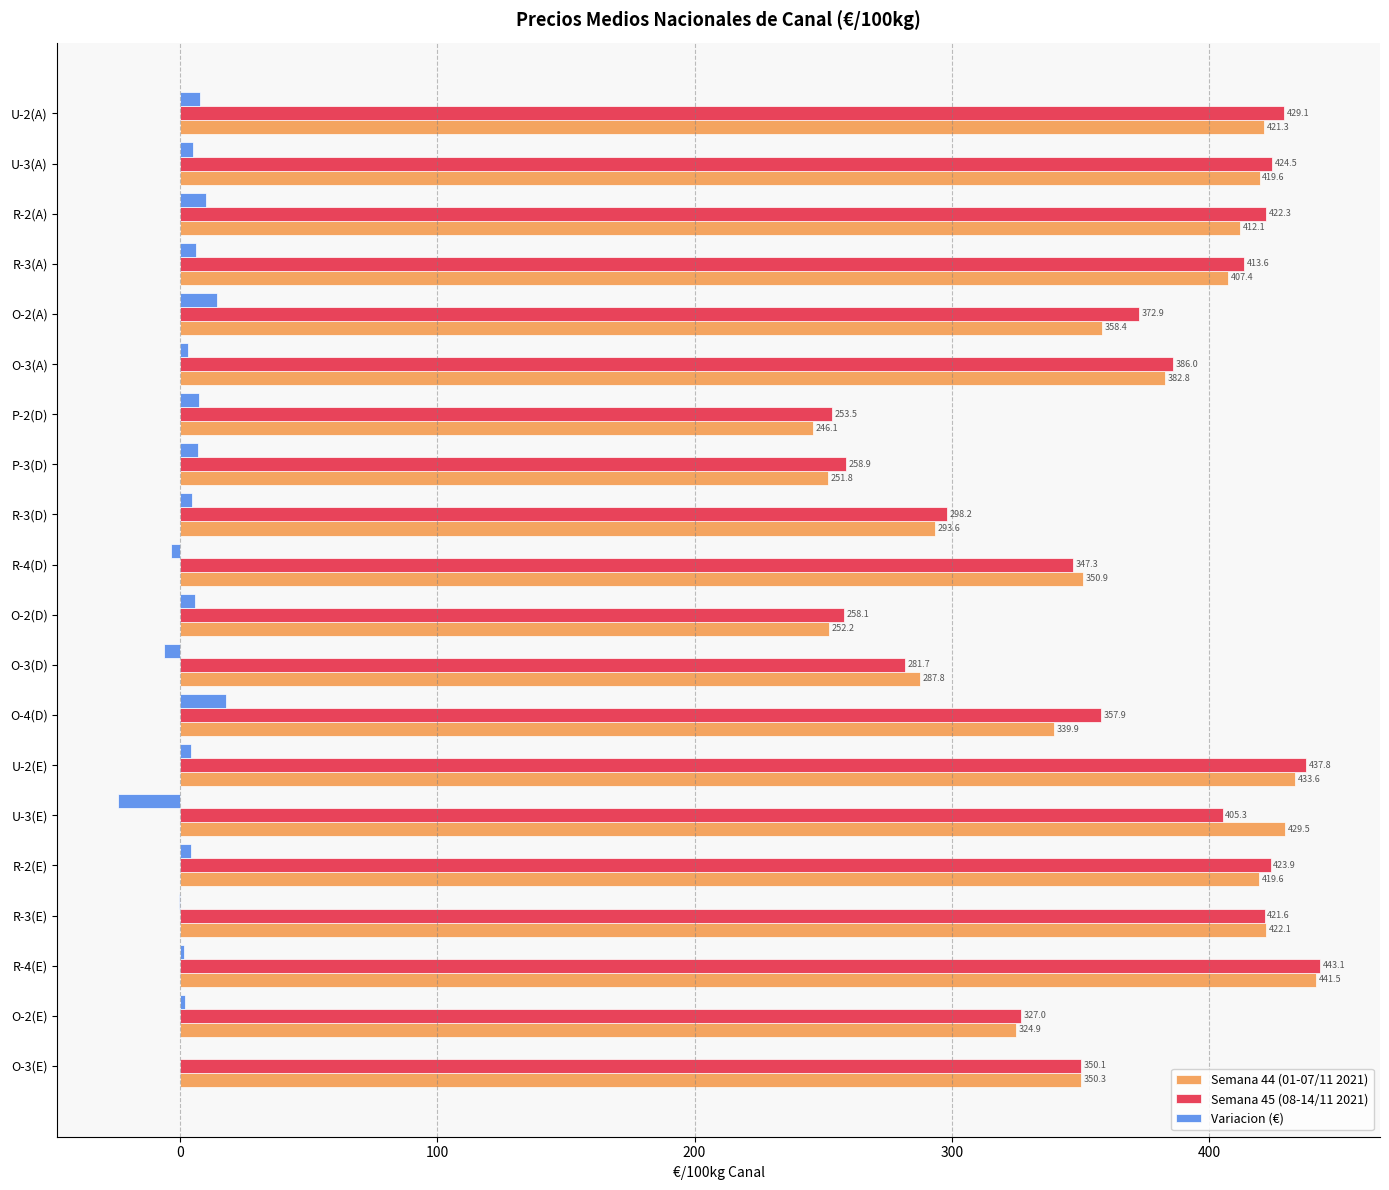

Is it true that Semana 44 (01-07/11 2021) equals 251.8 at P-3(D)?

True